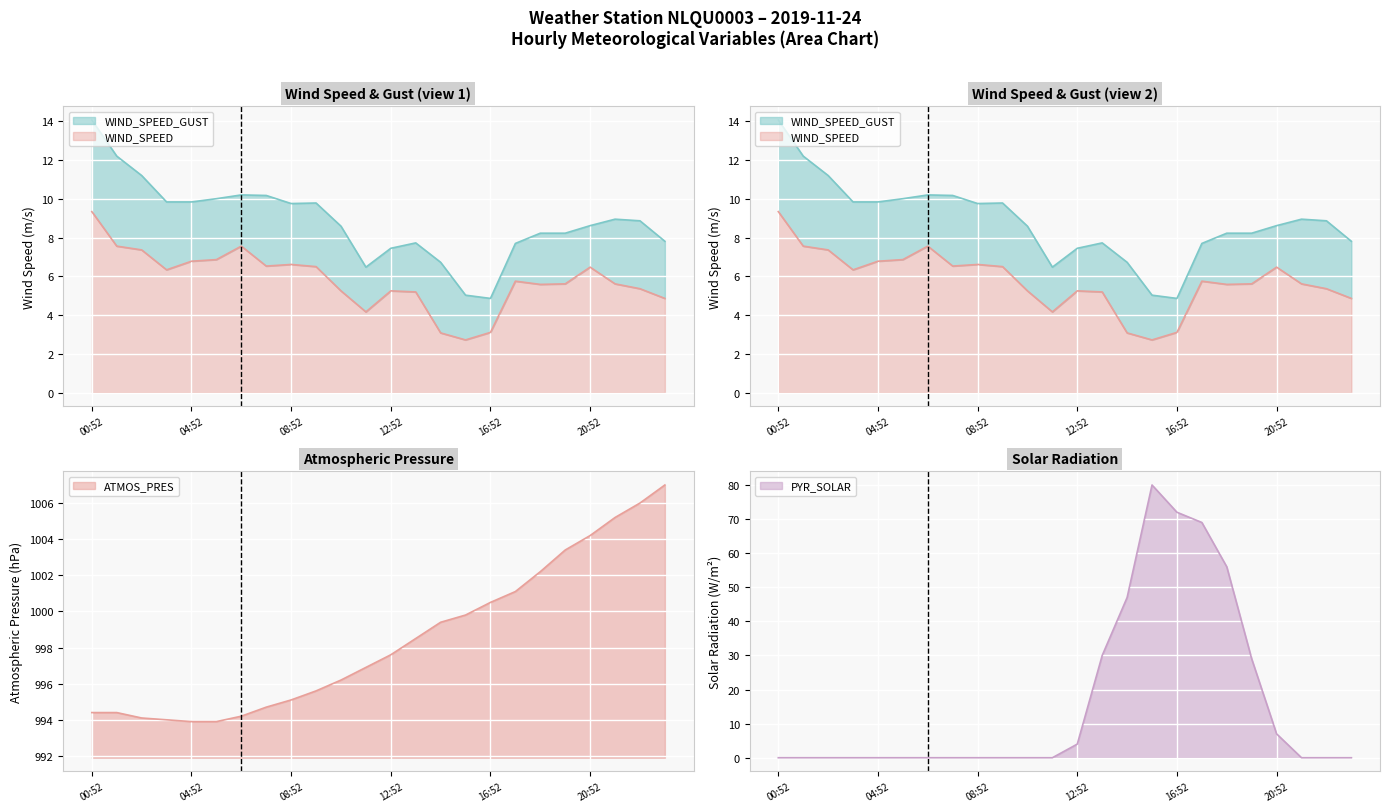

At which category does WIND_SPEED_GUST reach its first local peak?

06:52